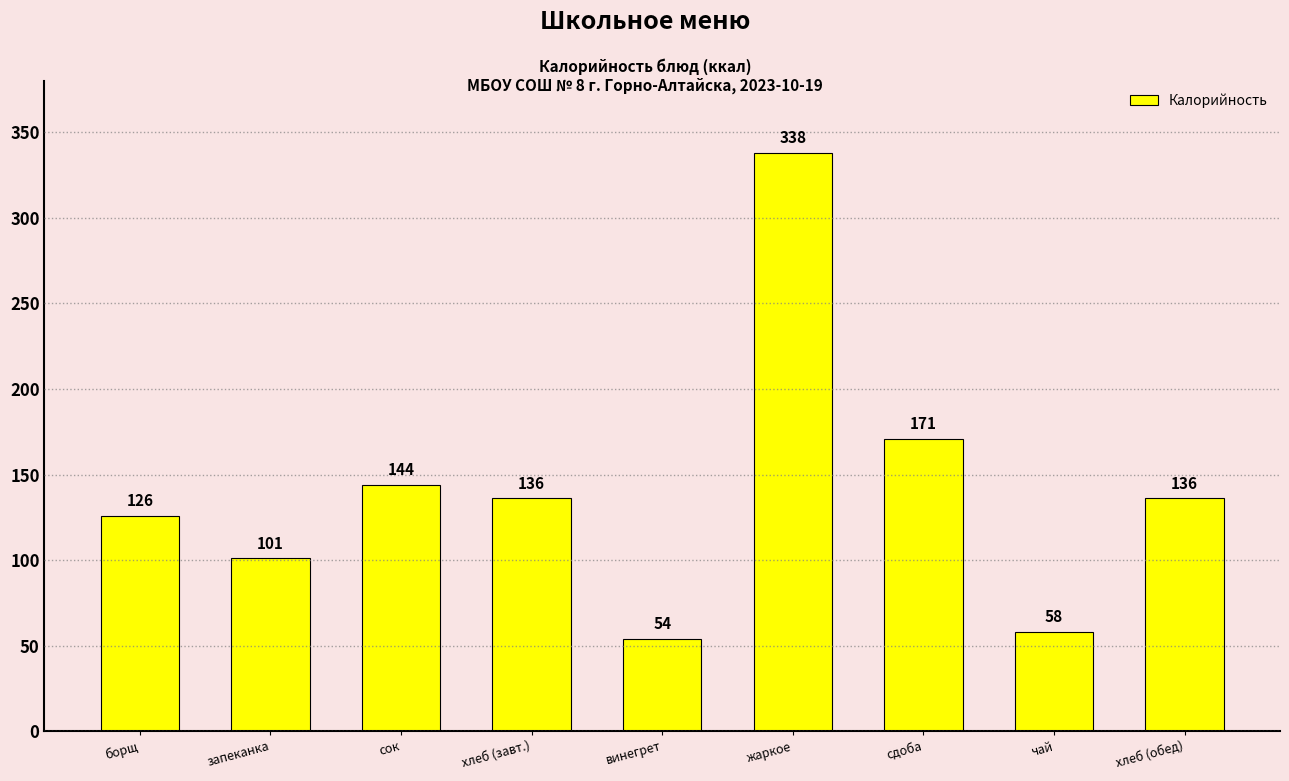

Which category has the lowest value across all series?

винегрет